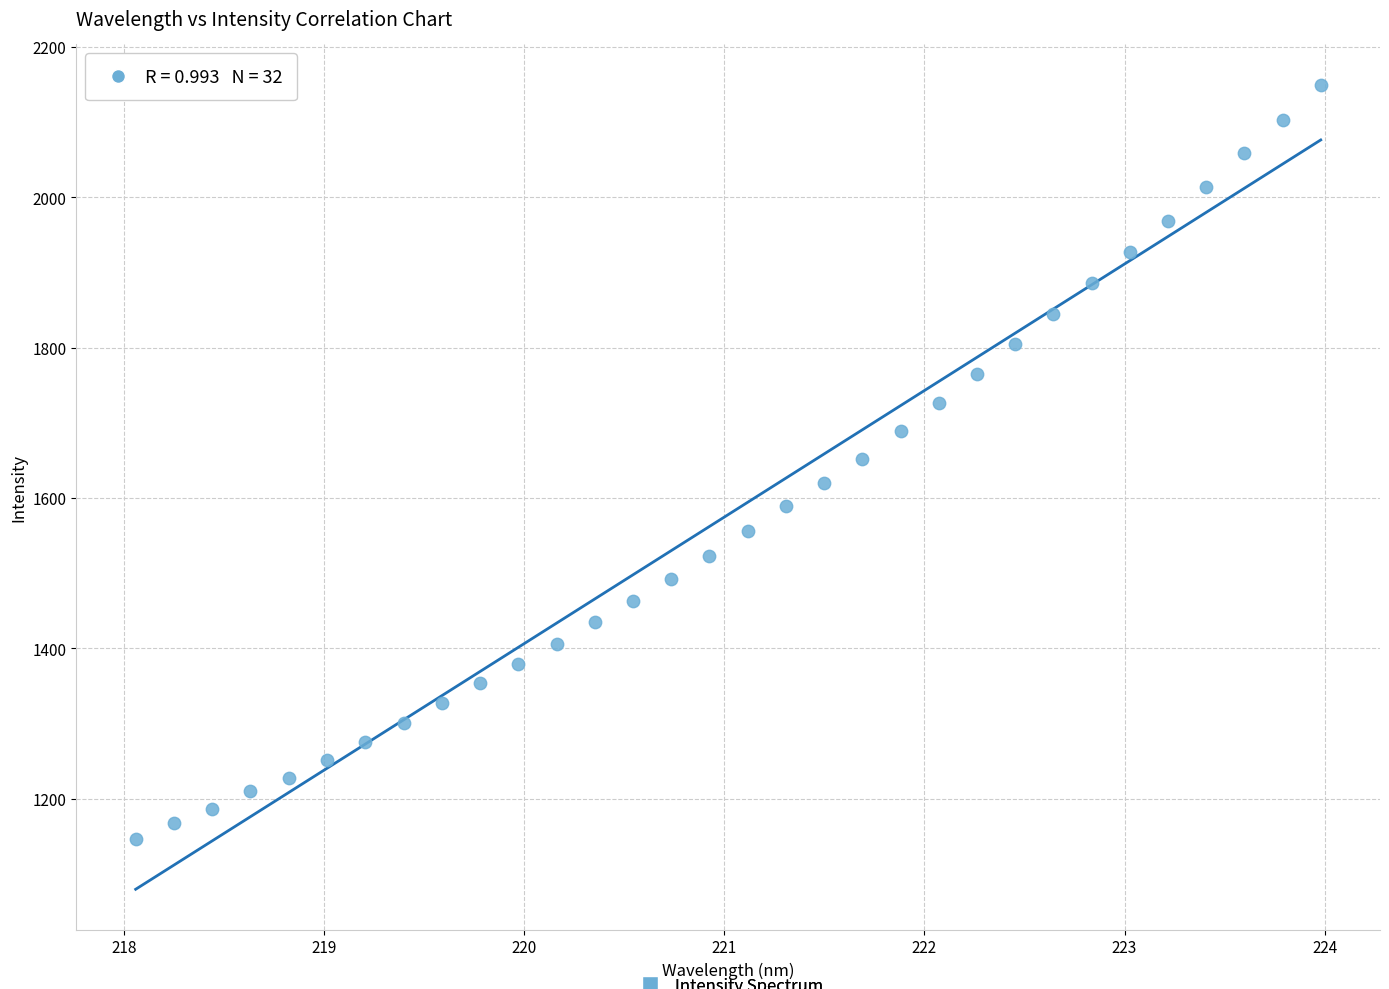

What is the range of X values (max minus min)?

5.9